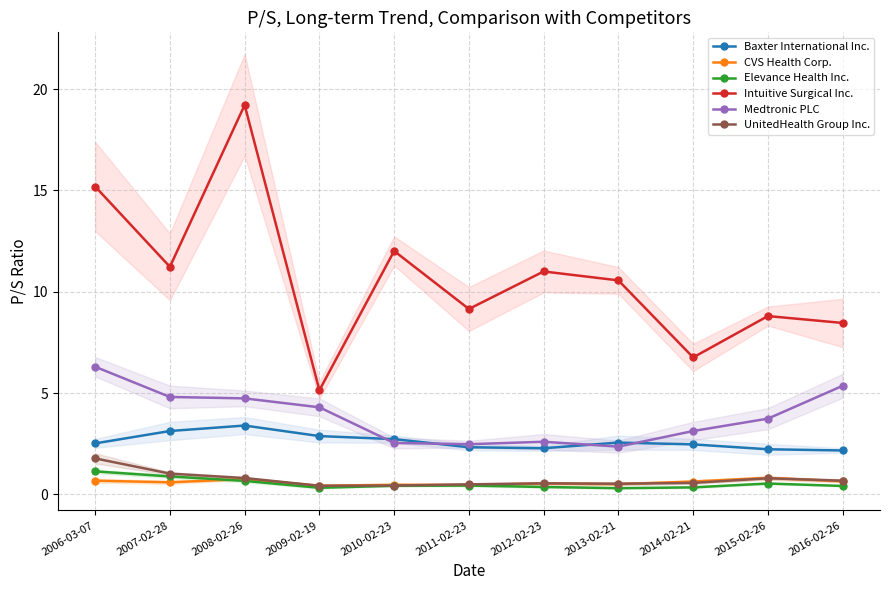

What are all the series names shown in the legend?

Baxter International Inc., CVS Health Corp., Elevance Health Inc., Intuitive Surgical Inc., Medtronic PLC, UnitedHealth Group Inc.